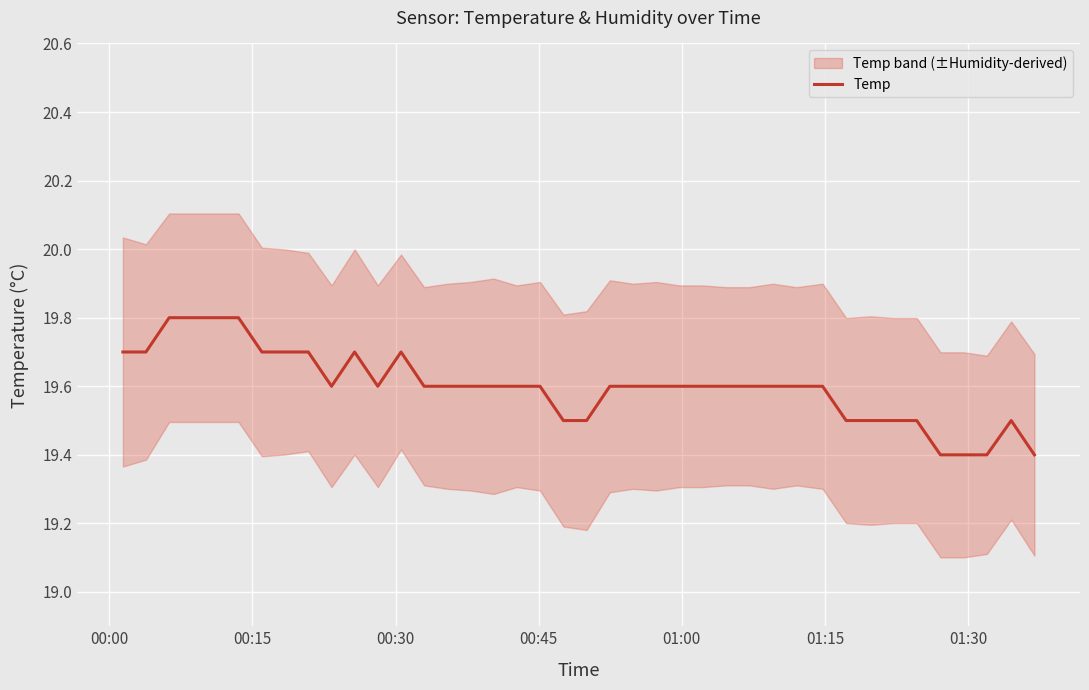

What is the maximum value for Temp?

19.8